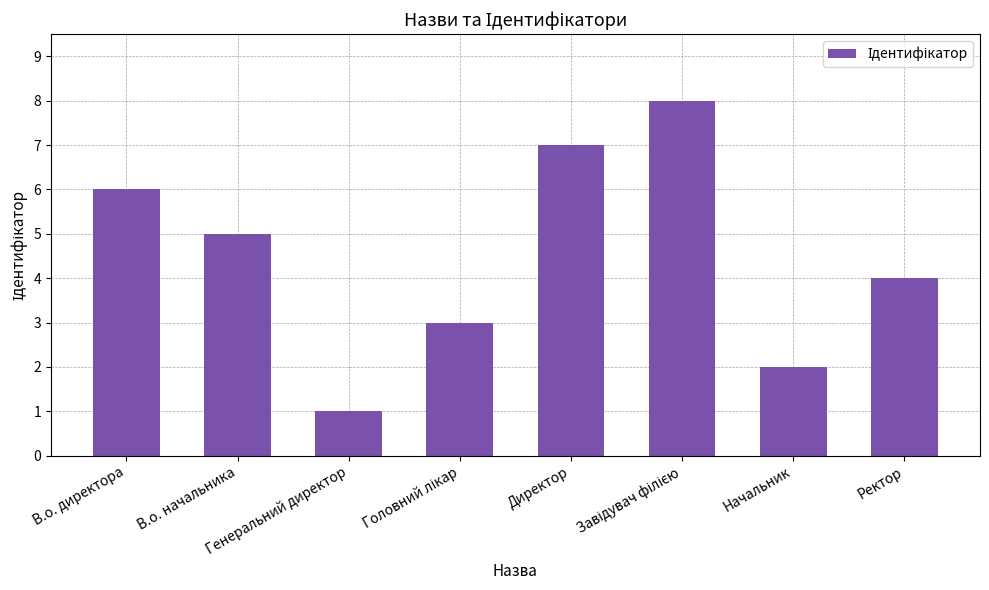

How many distinct data groups are displayed?

1